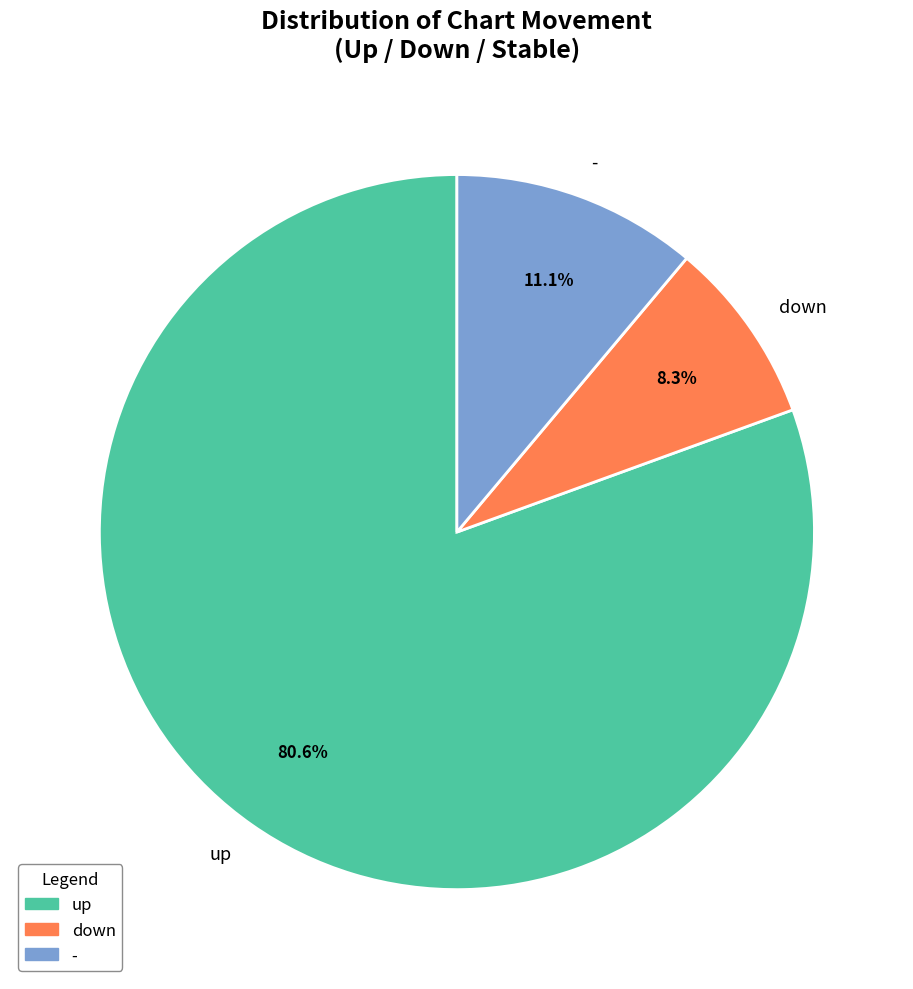

How many segments does this pie chart have?

3